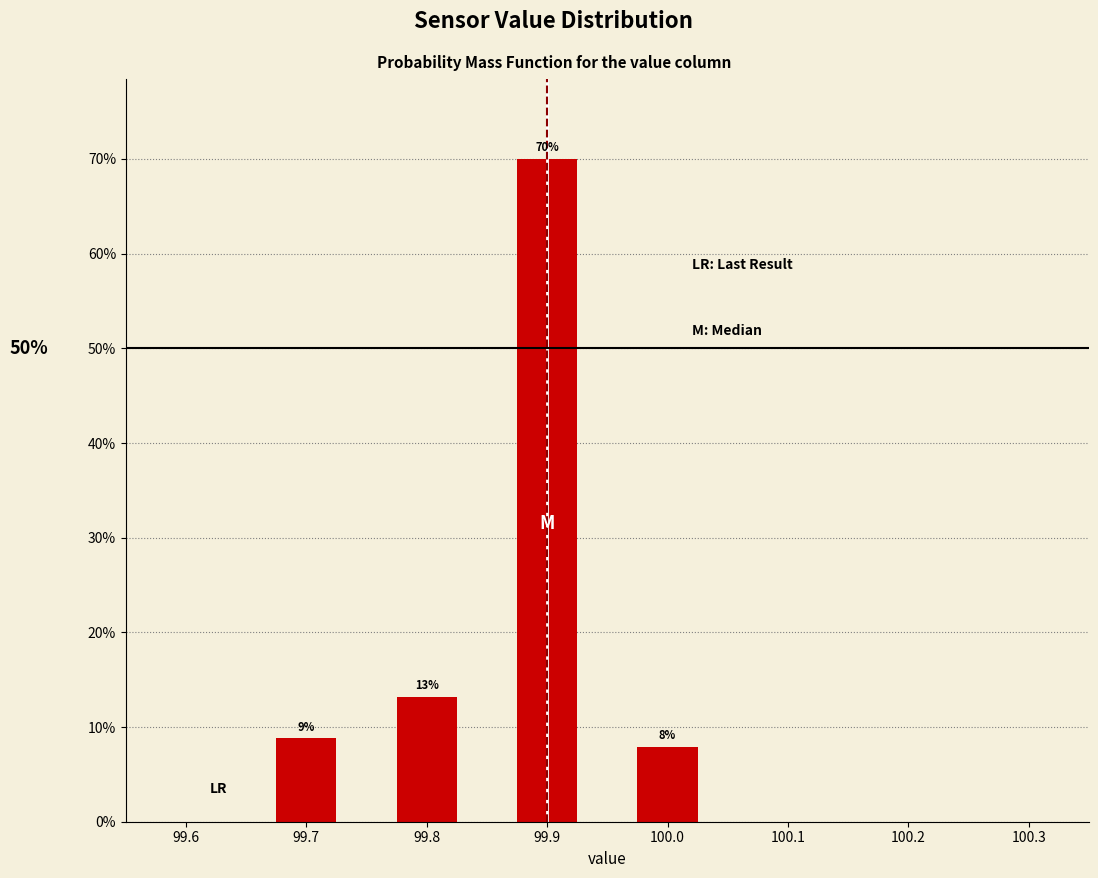

Does the chart contain any negative values?

No